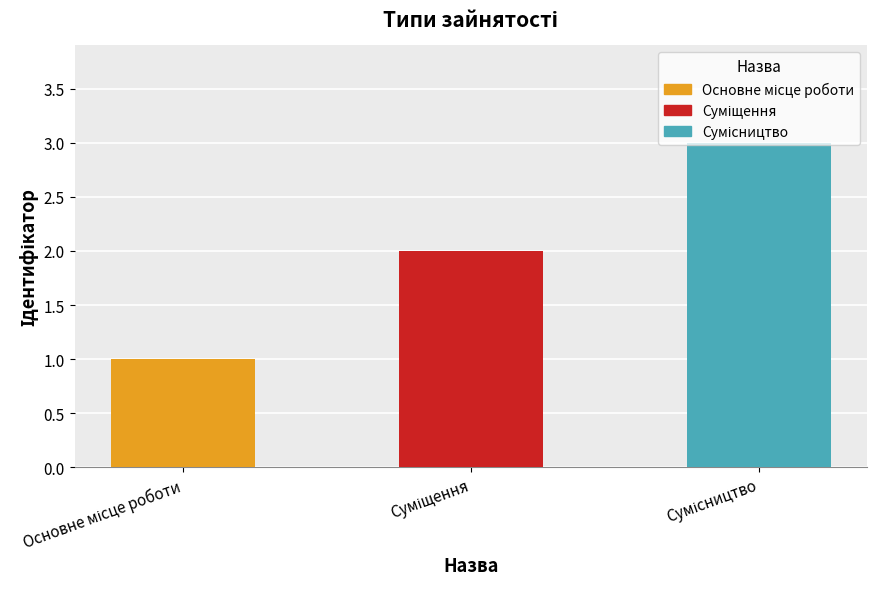

Reading left to right, extract all data points from this chart.

Основне місце роботи=1	Суміщення=2	Сумісництво=3